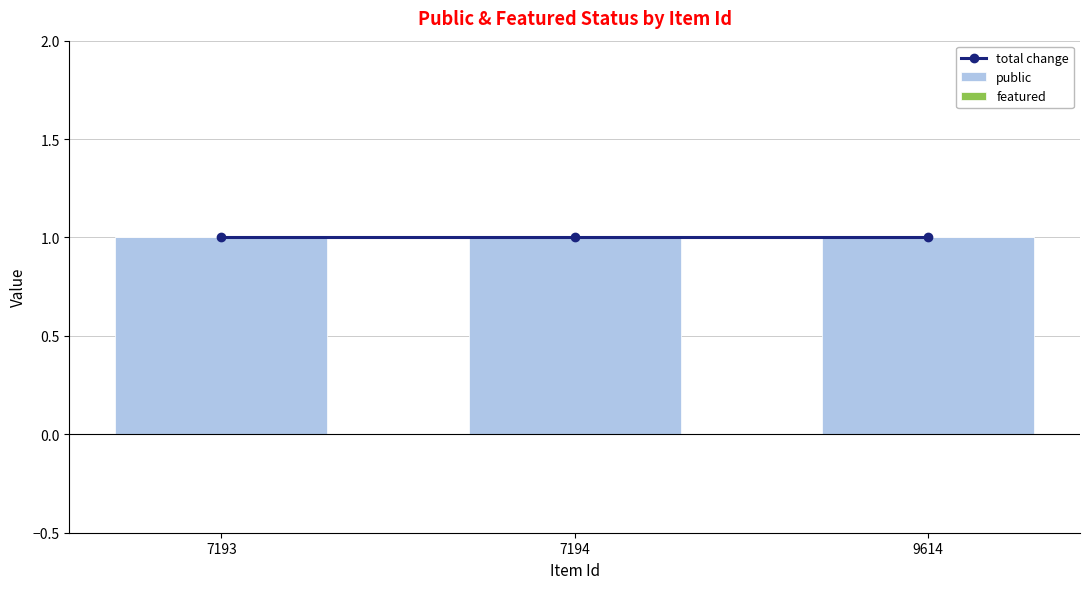

Which series has the widest spread of values?

total change